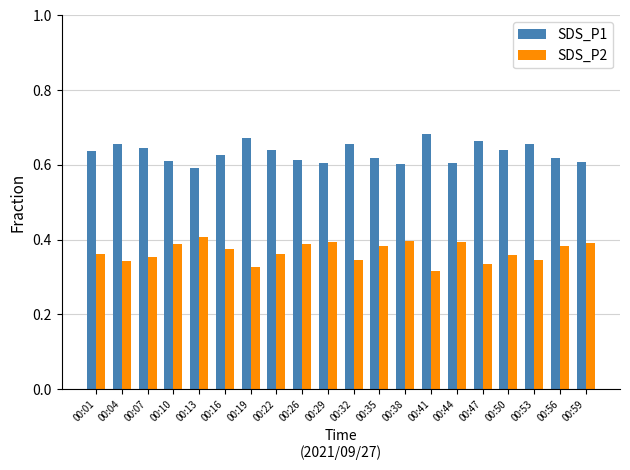

At 00:32, list the series in order from smallest to largest.

SDS_P2, SDS_P1